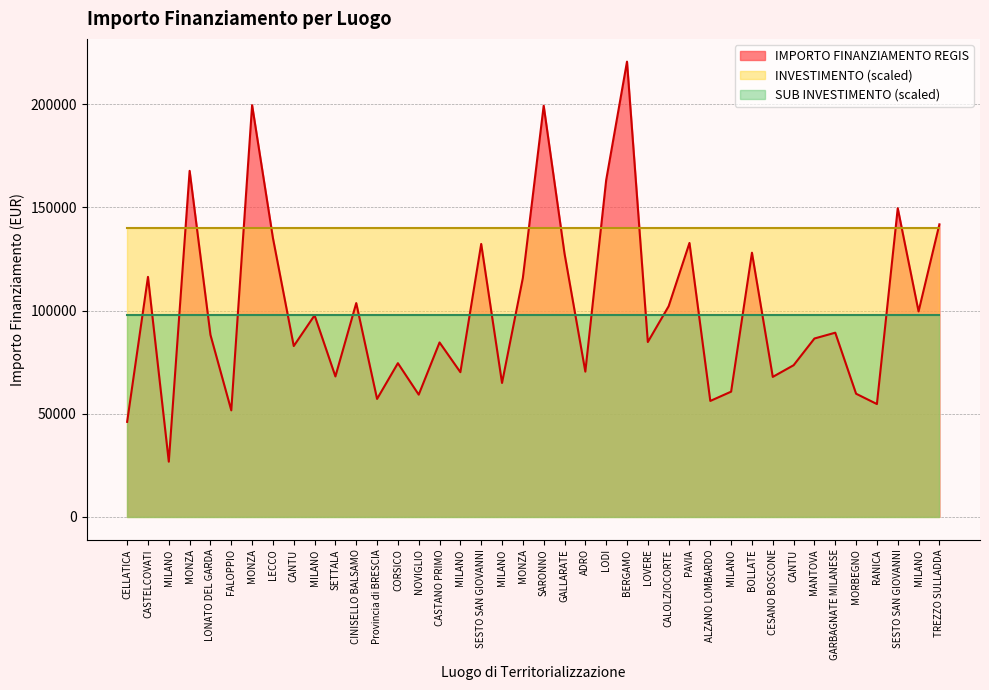

True or false: INVESTIMENTO and SUB INVESTIMENTO cross at least once.

False